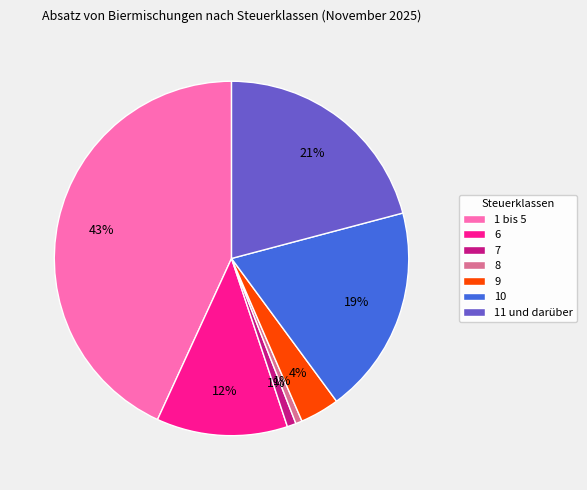

Do 11 und darüber and 6 together represent more than half of the pie?

No